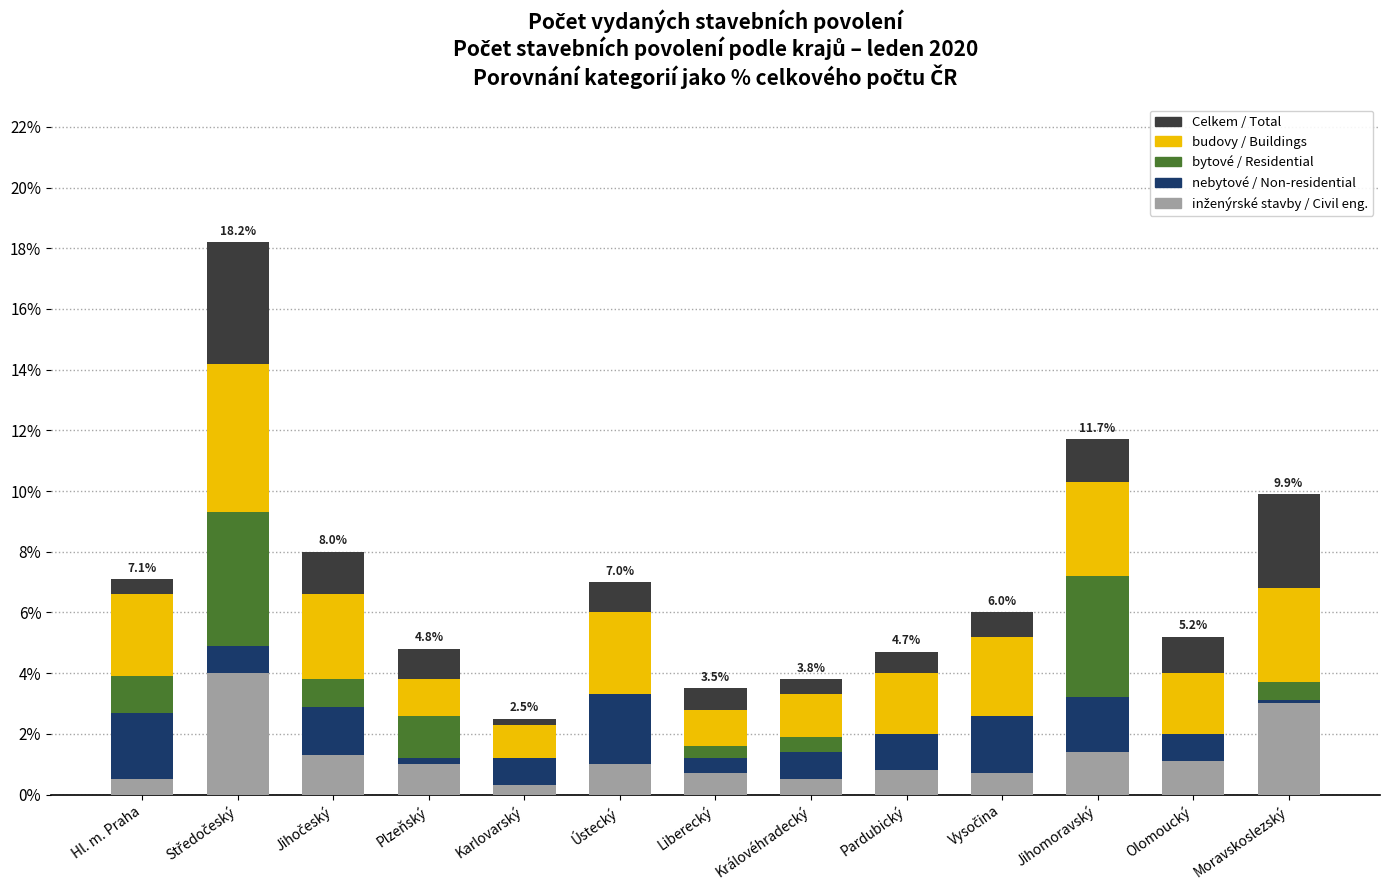

How many data points does each series have?

13